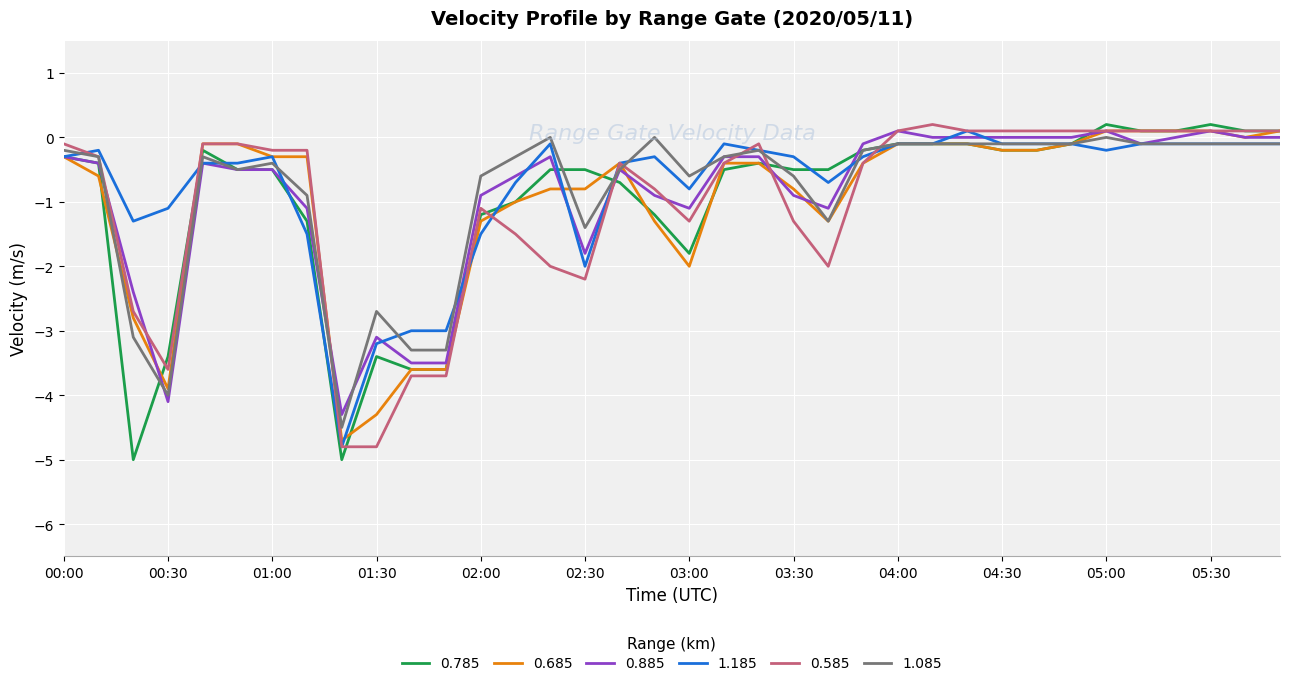

What are all the series names shown in the legend?

0.785, 0.685, 0.885, 1.185, 0.585, 1.085